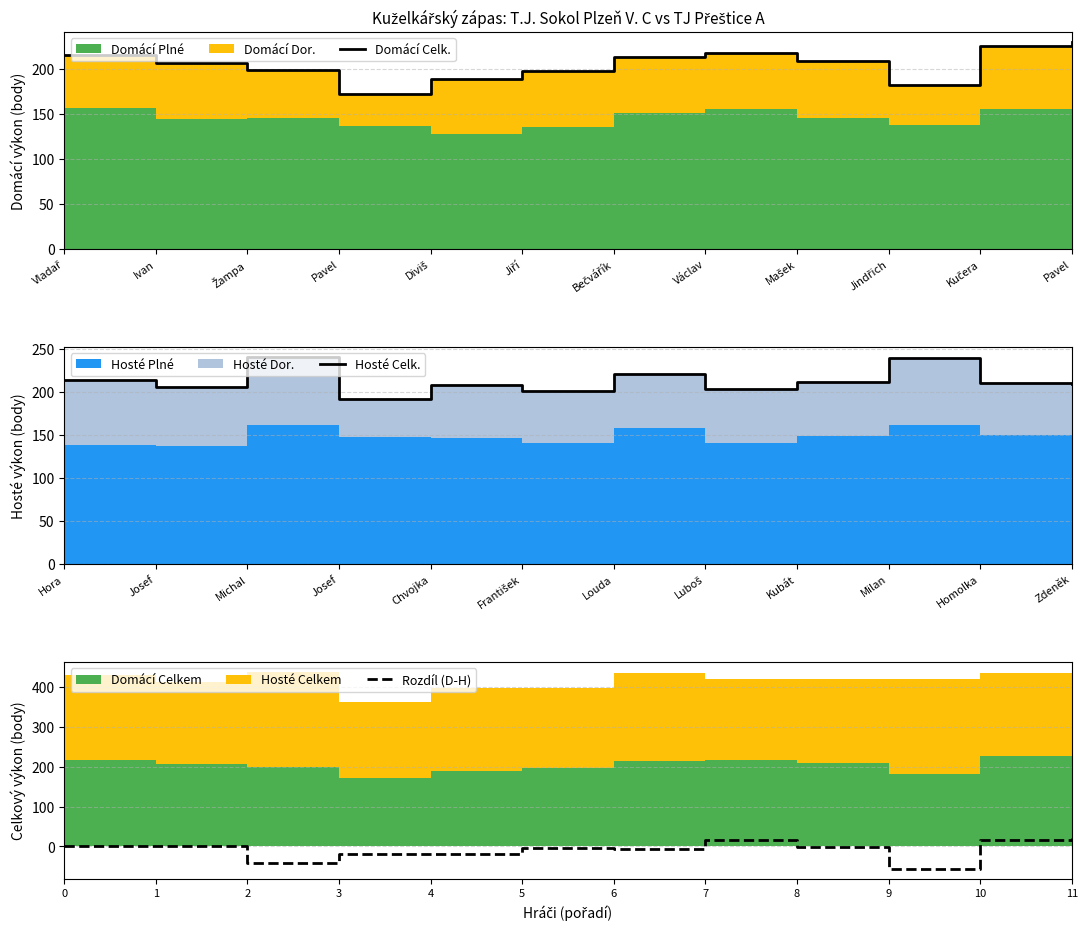

What is the value of the Hosté Celk. point at the 1st from the left?

214